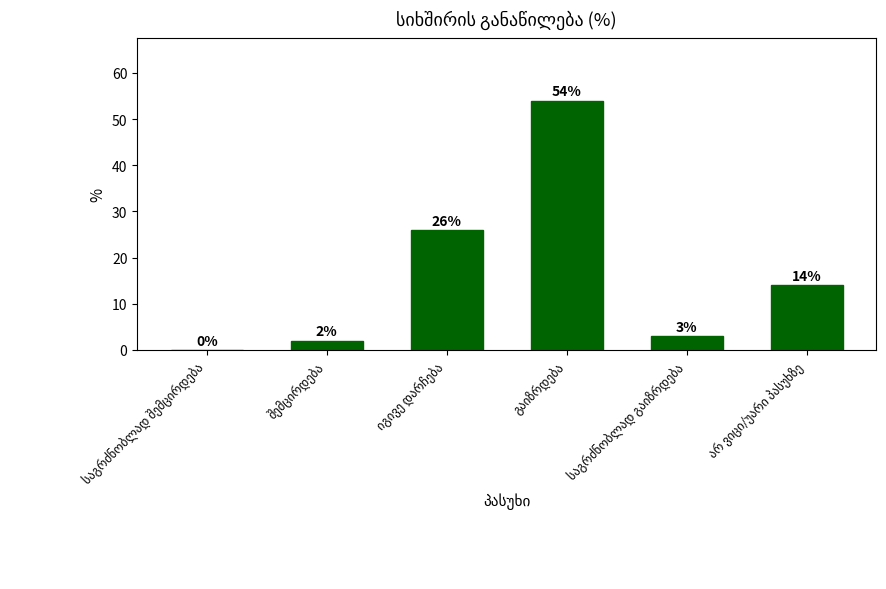

What is the greatest value displayed?

54